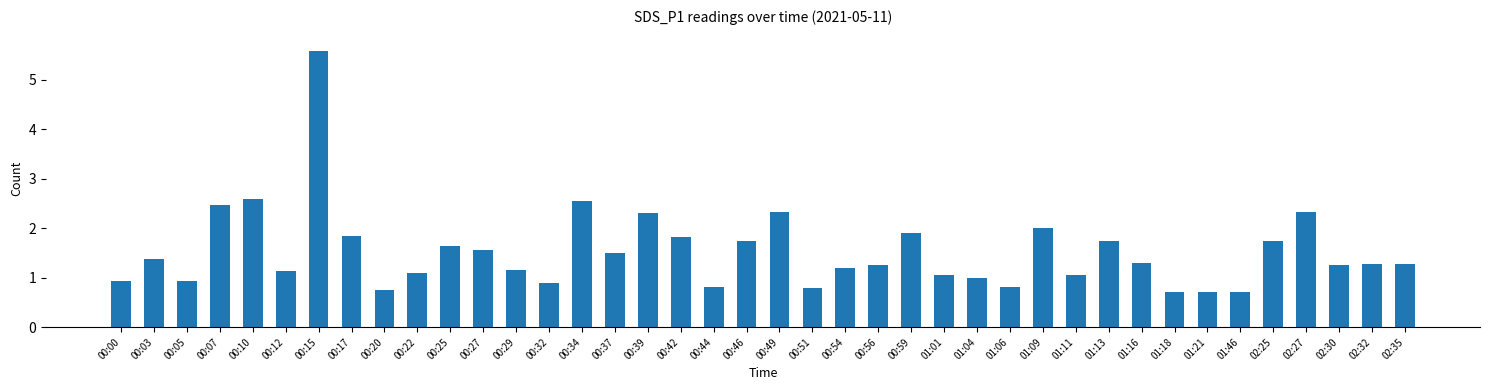

Which category has the highest value across all series?

00:15